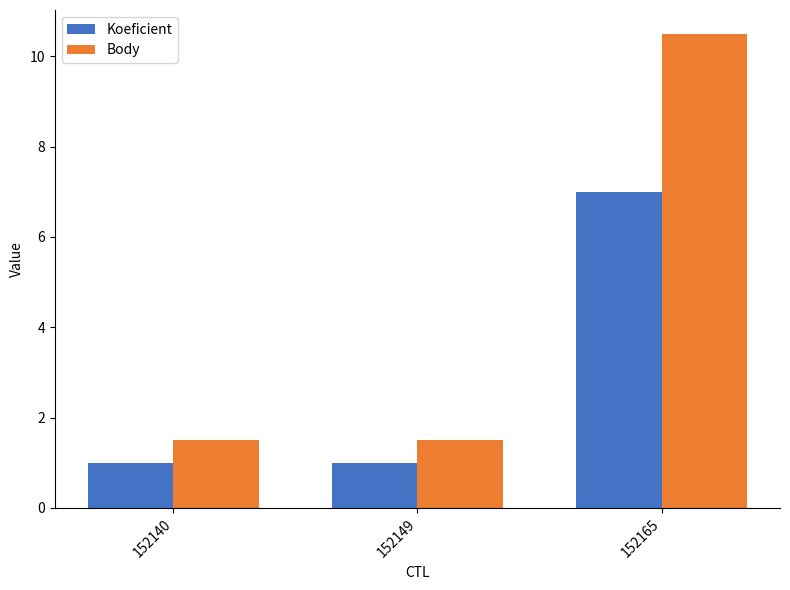

Reading right to left, list all the values displayed in this chart.

Koeficient: 7.0	1.0	1.0
Body: 10.5	1.5	1.5